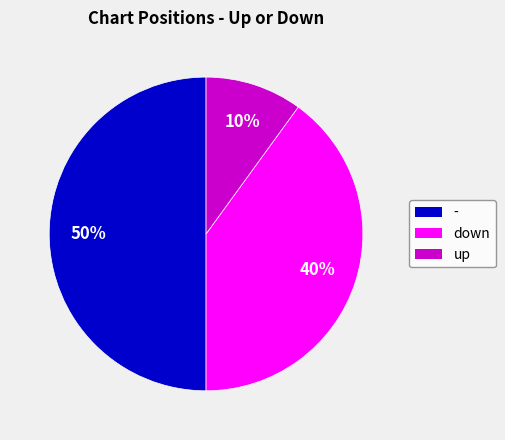

How many segments does this pie chart have?

3